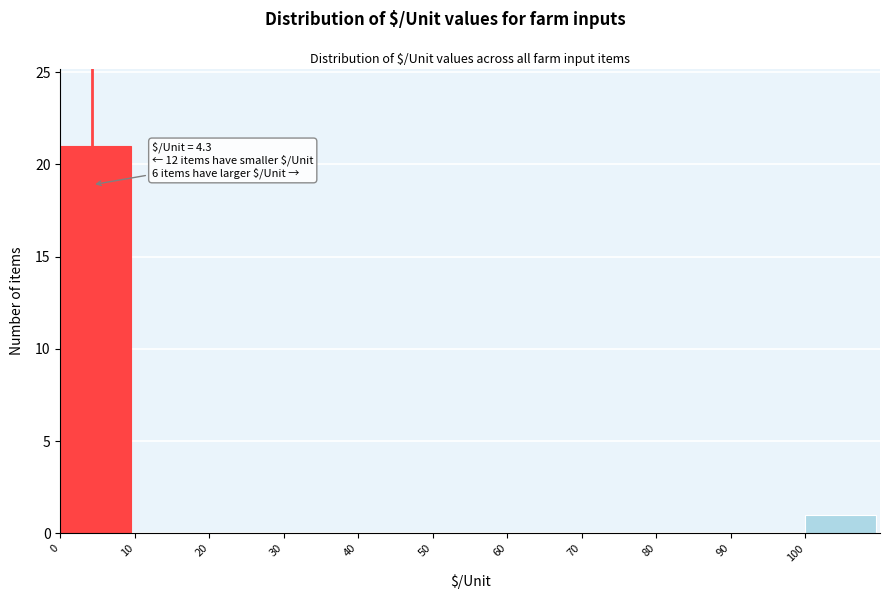

Over which range of the x-axis is the bar tallest?

0 to 10